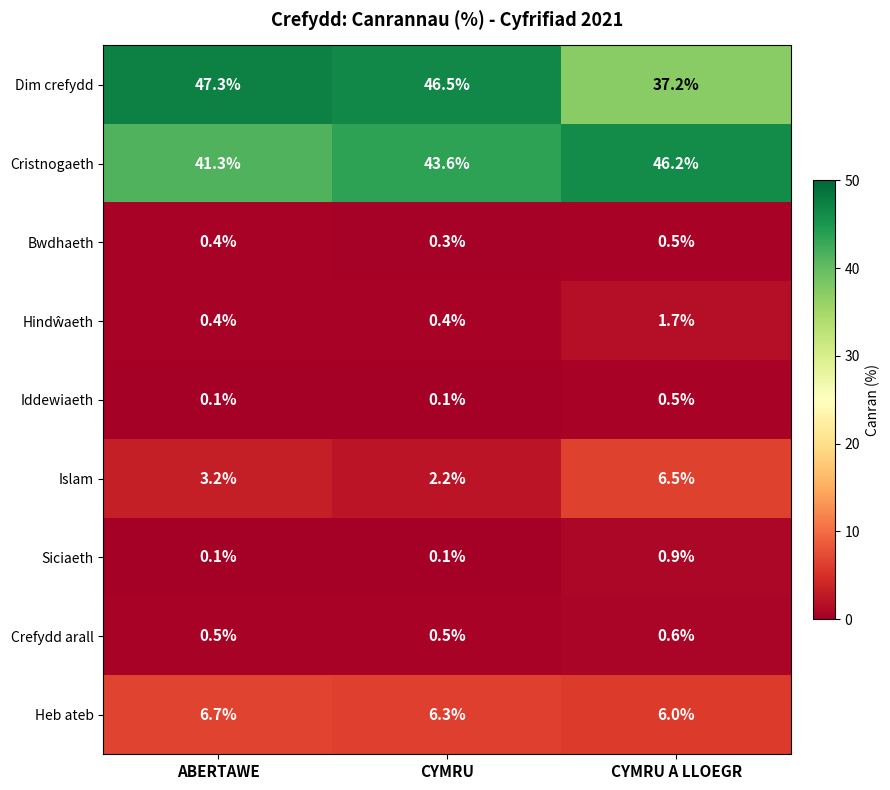

What is the difference between the maximum and minimum values in the Iddewiaeth series?

0.4